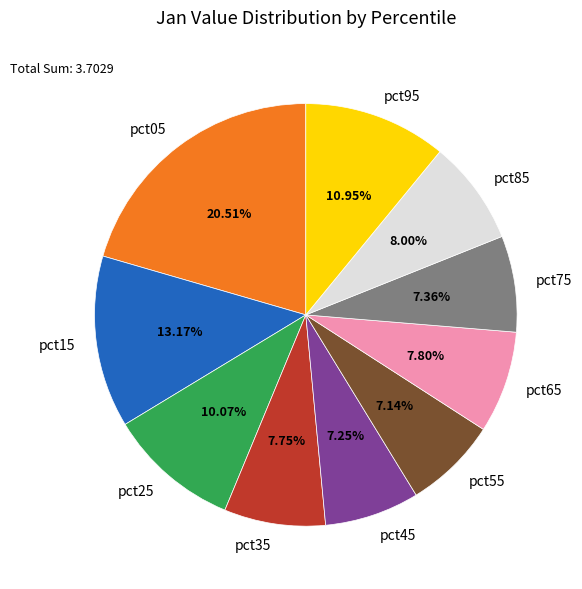

How many slices are in this pie chart?

10